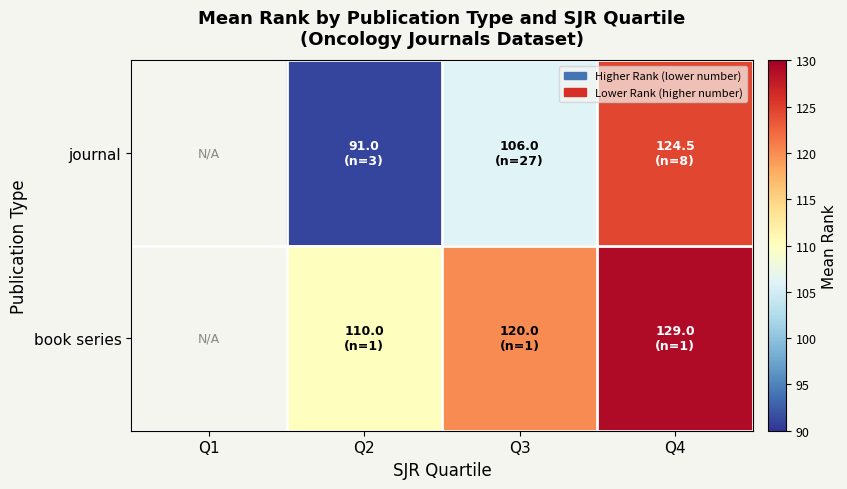

What is the total value across all series at Q4?

253.5